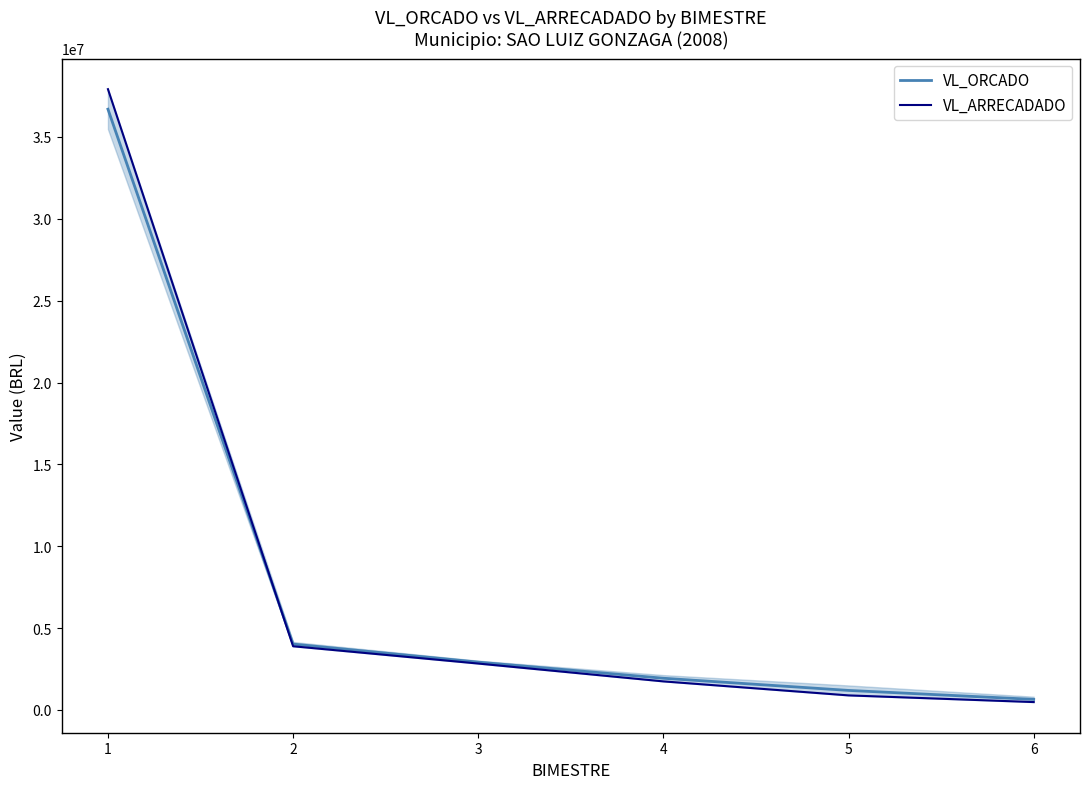

Reading left to right, extract all data points from this chart.

VL_ORCADO: 36695640.0	4020011.5	2919285.9	1934457.6	1190860.8	643063.9
VL_ARRECADADO: 37919075.1	3888372.1	2831920.7	1742264.1	887070.7	479016.2